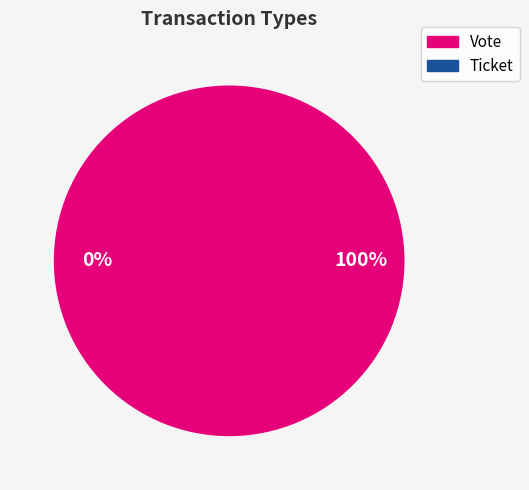

Which category has the biggest portion of the pie?

Vote